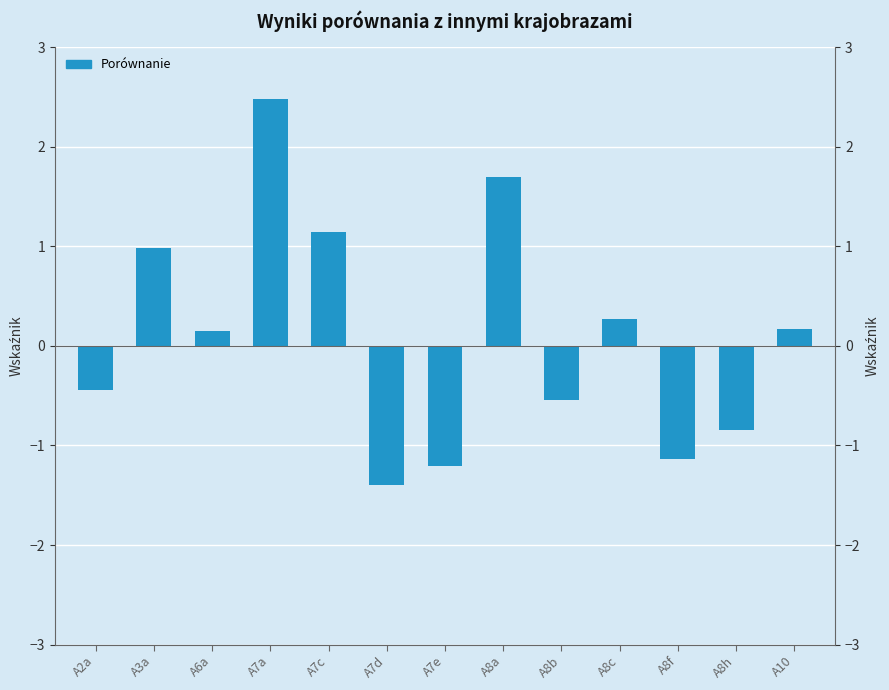

How many values exceed 0?

7